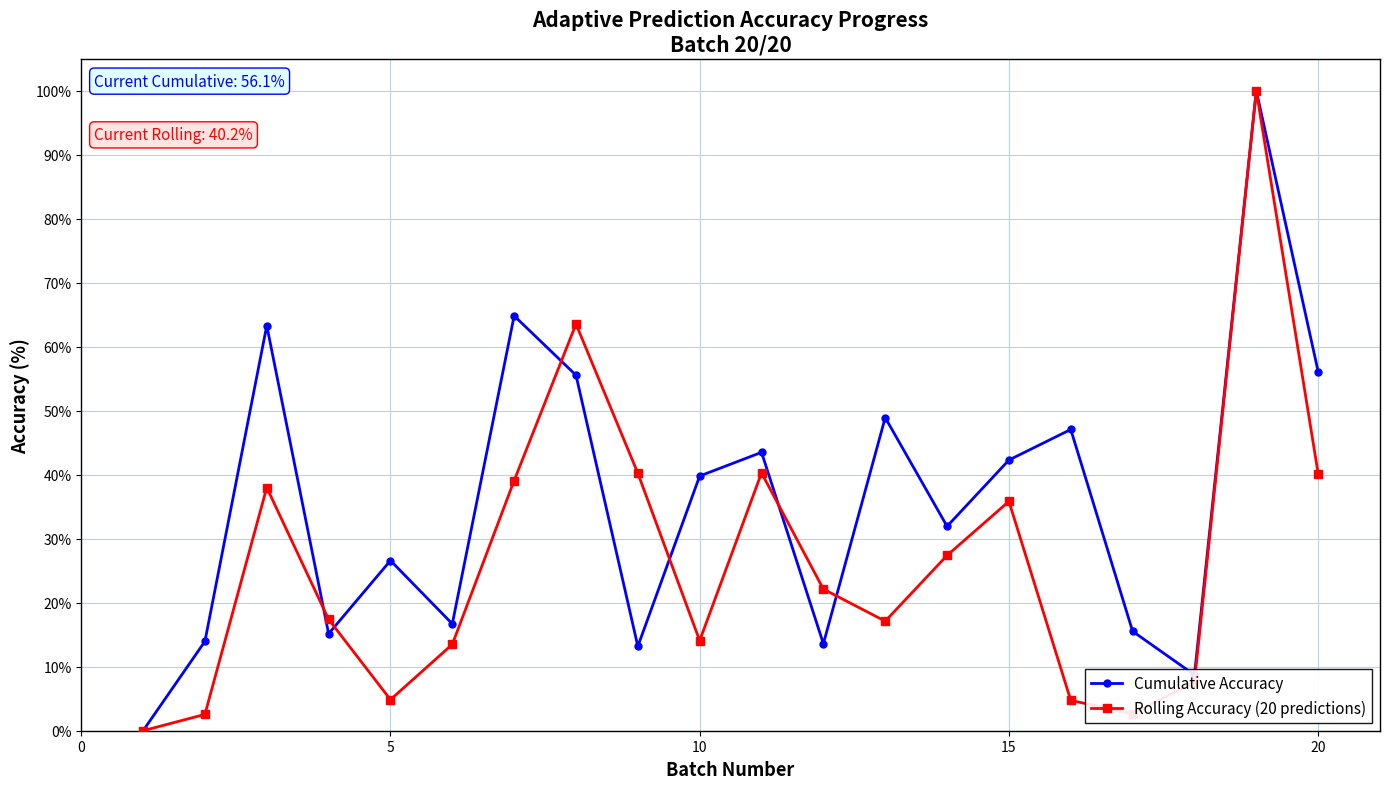

What is the highest value of the Cumulative Accuracy series?

100.0